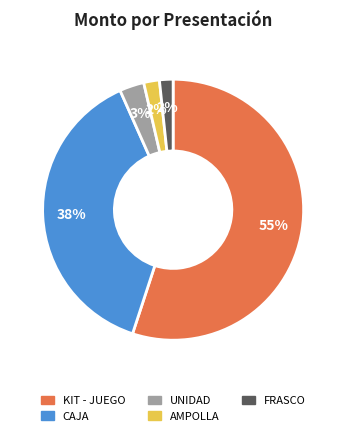

Does any single category account for the majority?

Yes